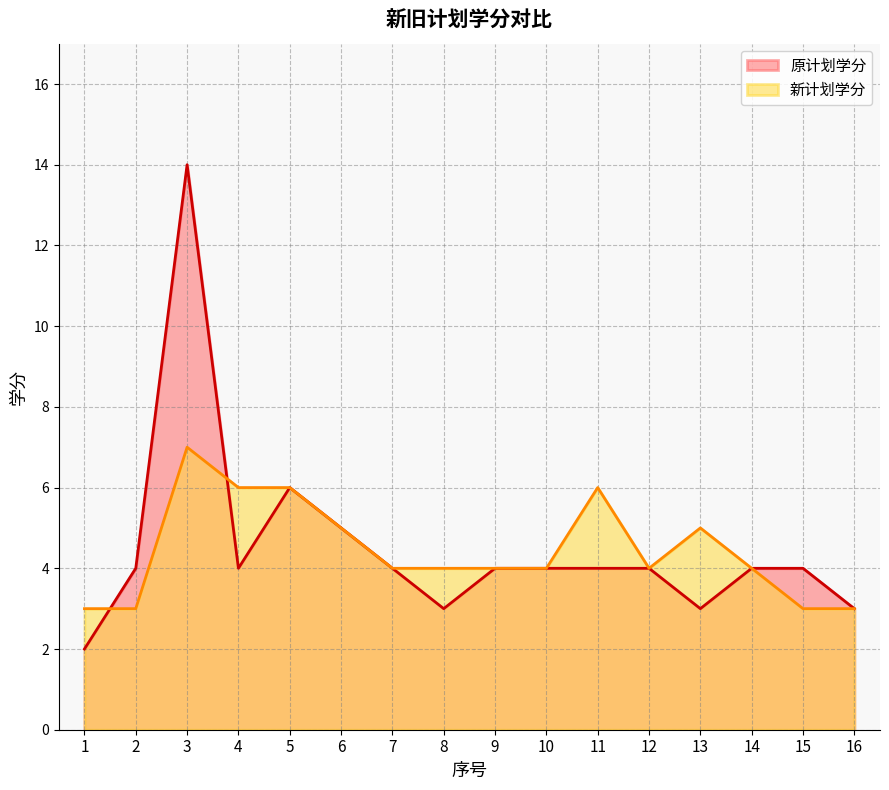

Does the chart display data point markers on the line(s)?

No